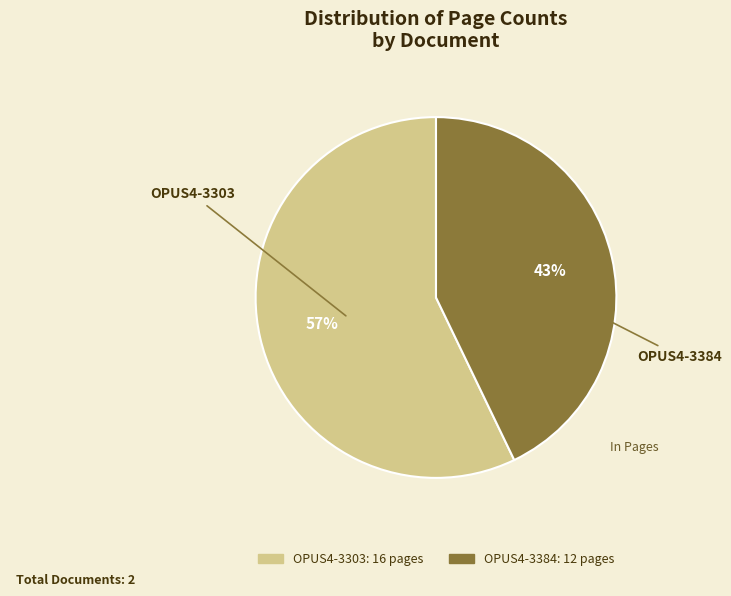

Do OPUS4-3303 and OPUS4-3384 together represent more than half of the pie?

Yes